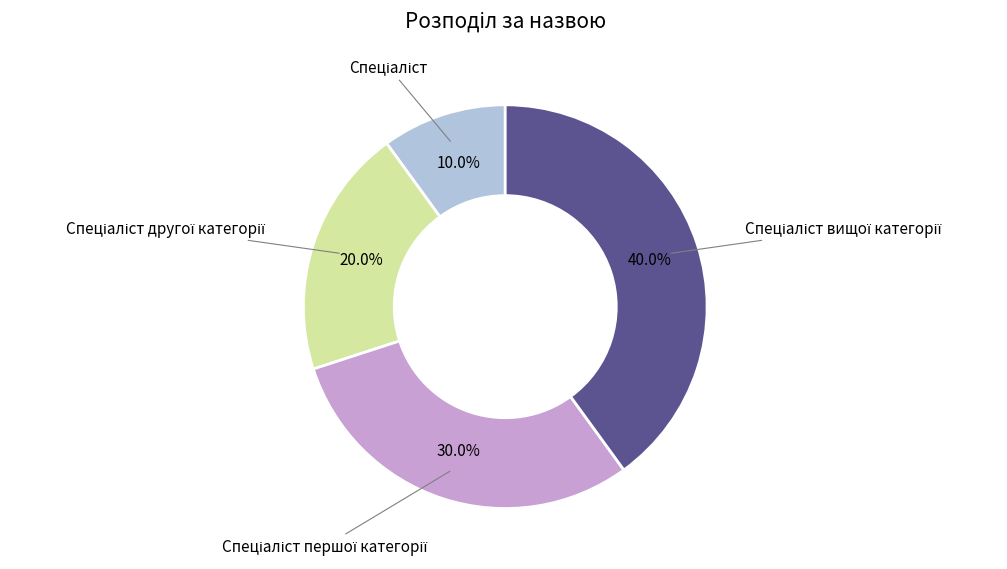

Does any single category account for the majority?

No